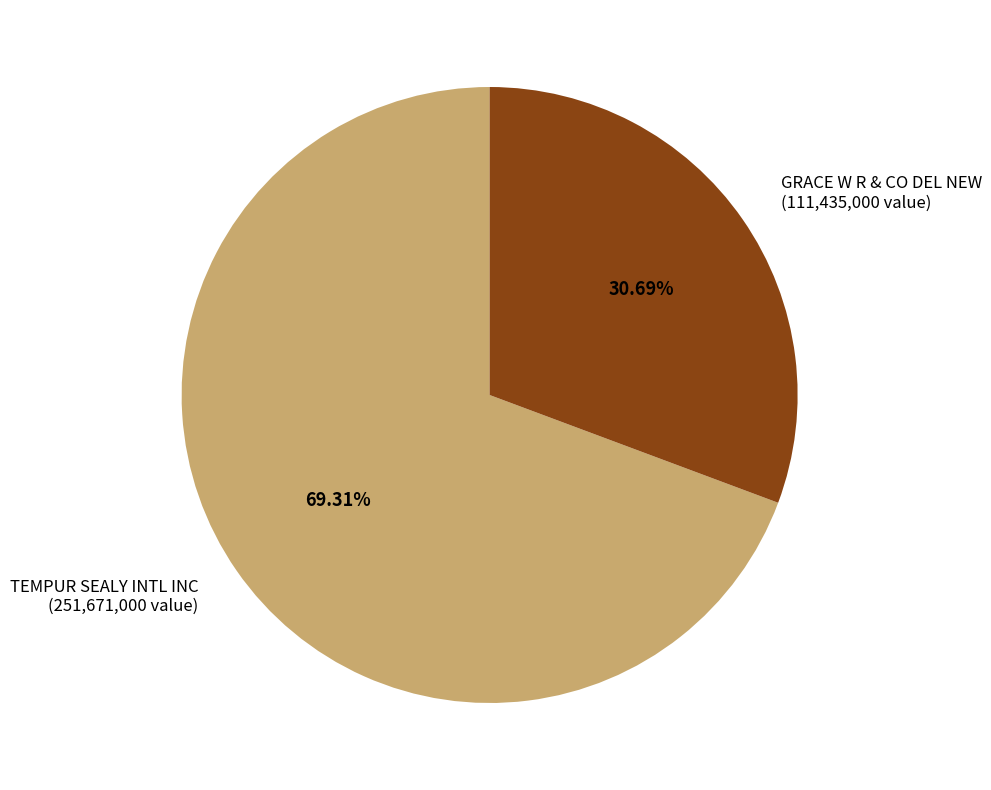

What portion of the pie excludes GRACE W R & CO DEL NEW?

69.3%